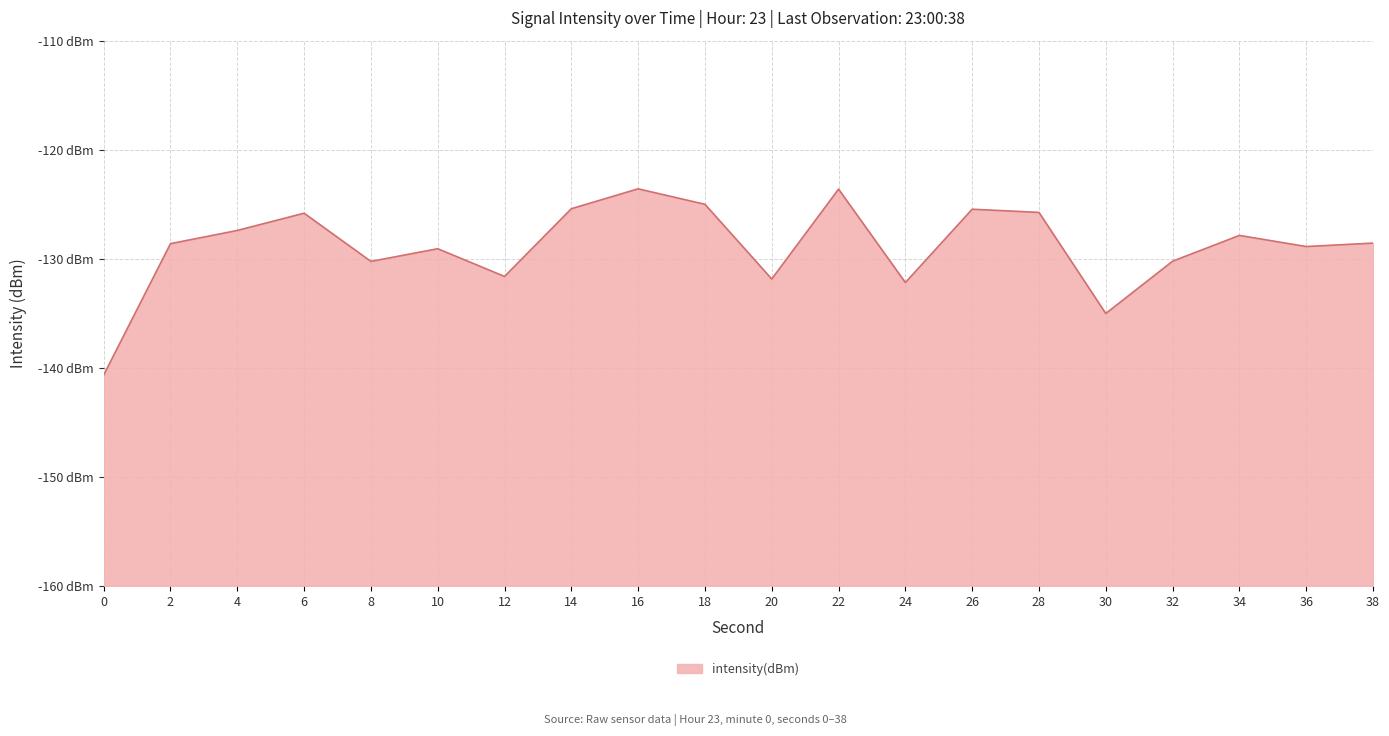

How many lines are shown in the chart?

1